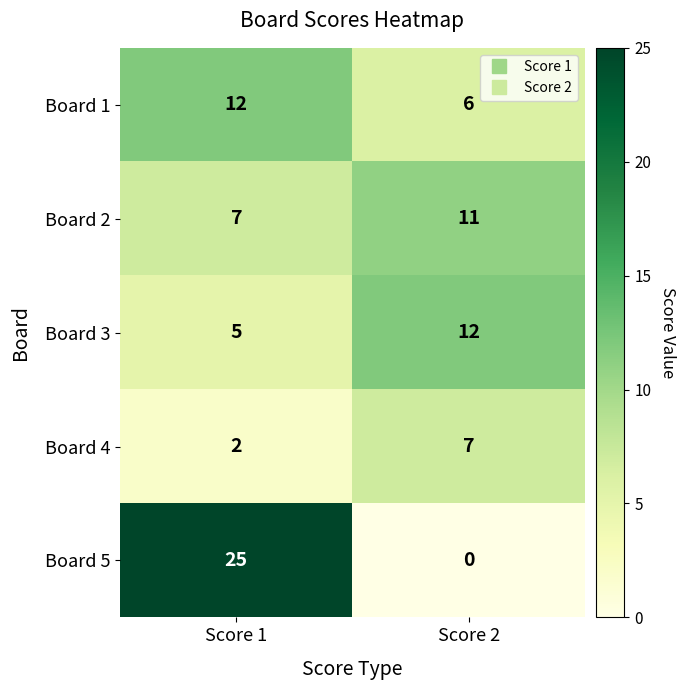

What is the total value across all series at Score 2?

36